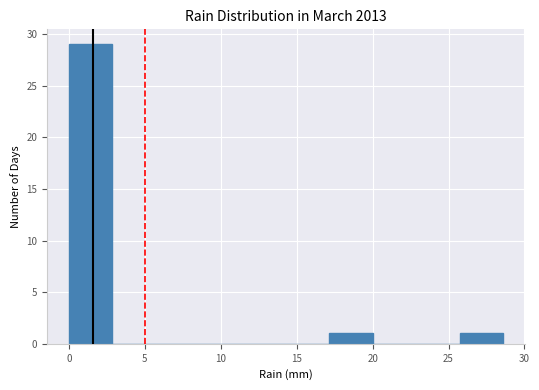

Reading left to right, transcribe this chart: for each bar, give the range it covers on the x-axis and its height. Neither the bar edges nor the heights are printed on the chart, so give them approximately, as read against the axes.

0.0 to 3.0: 29
3.0 to 5.5: 0
5.5 to 8.5: 0
8.5 to 11.5: 0
11.5 to 14.5: 0
14.5 to 17.0: 0
17.0 to 20.0: 1
20.0 to 23.0: 0
23.0 to 25.5: 0
25.5 to 28.5: 1